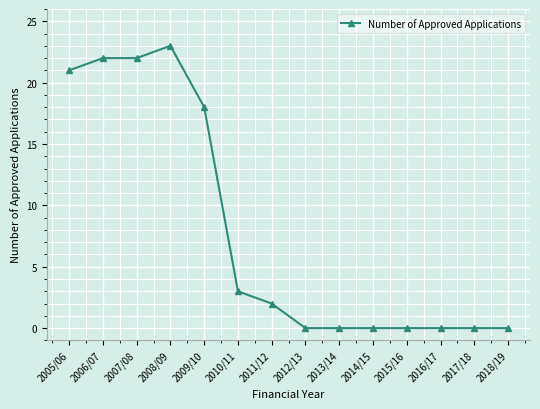

Reading right to left, what are all the values shown in this chart?

0	0	0	0	0	0	0	2	3	18	23	22	22	21